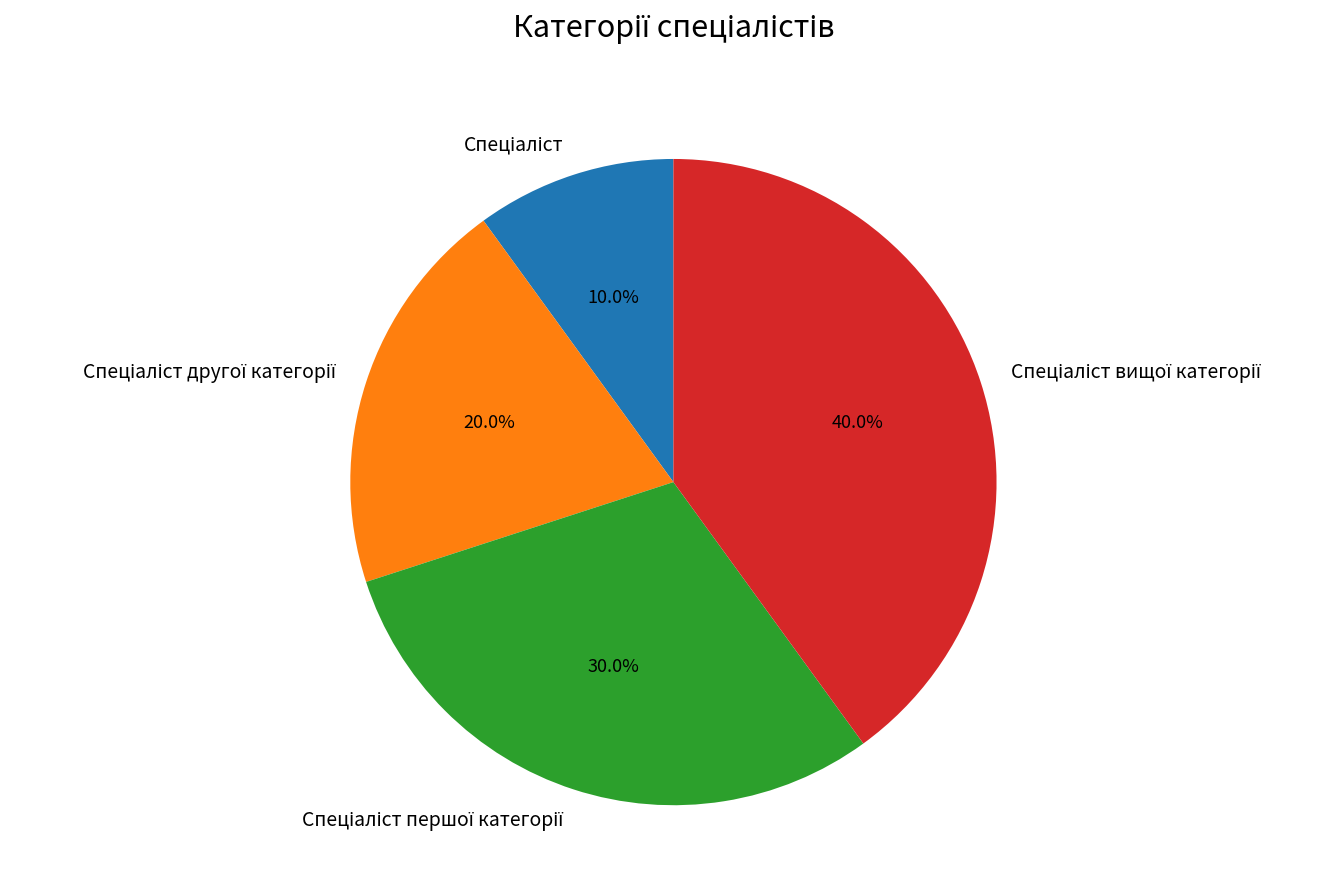

Does any single category account for the majority?

No